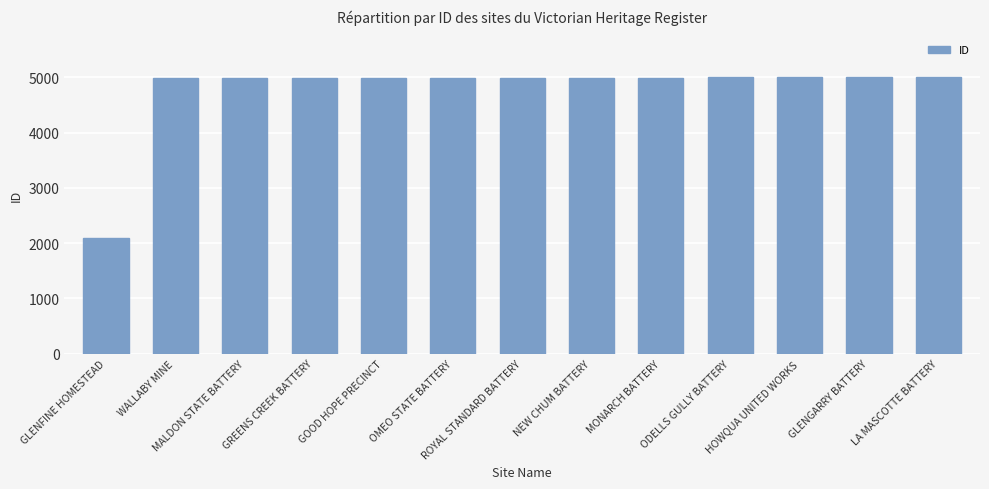

What is the approximate value at ROYAL STANDARD BATTERY?

4993